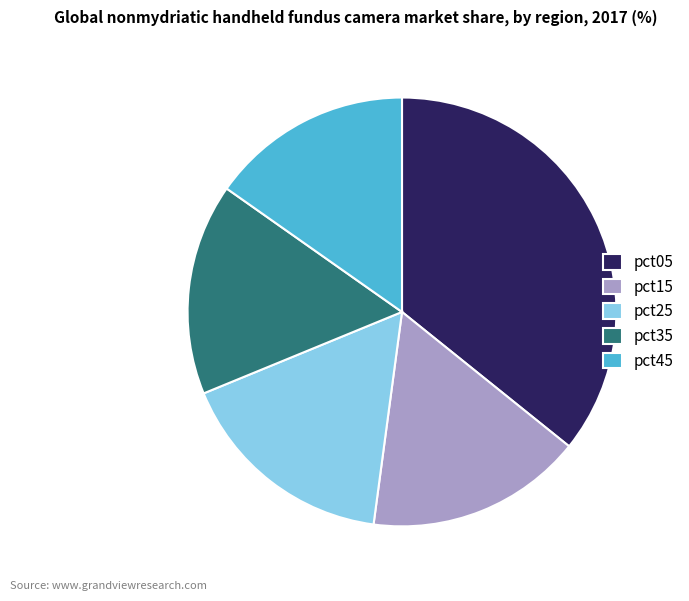

Which slice is the smallest?

pct45